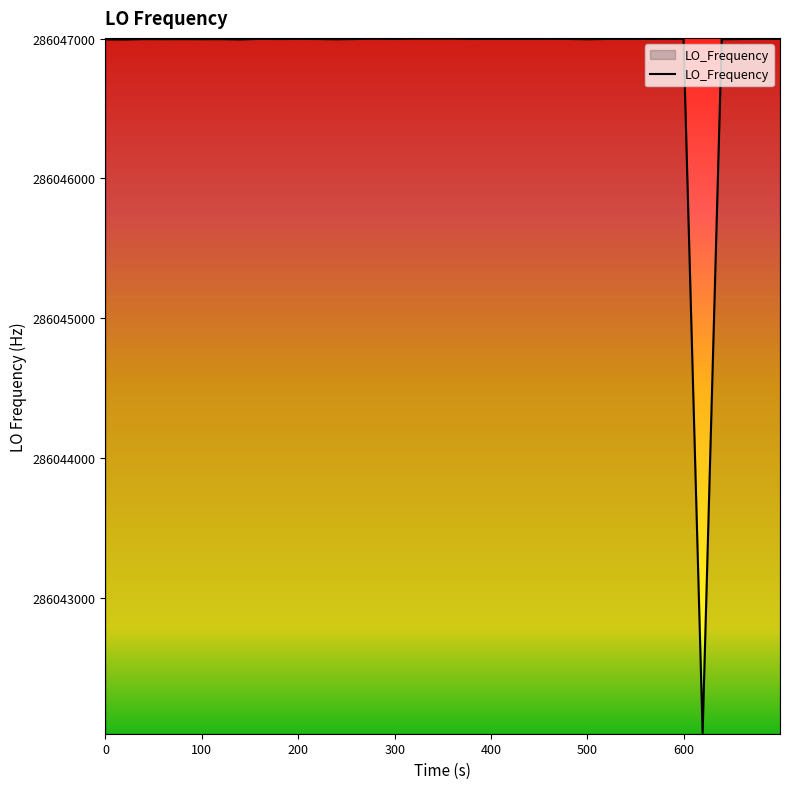

What is the smallest value displayed?

286042031.3